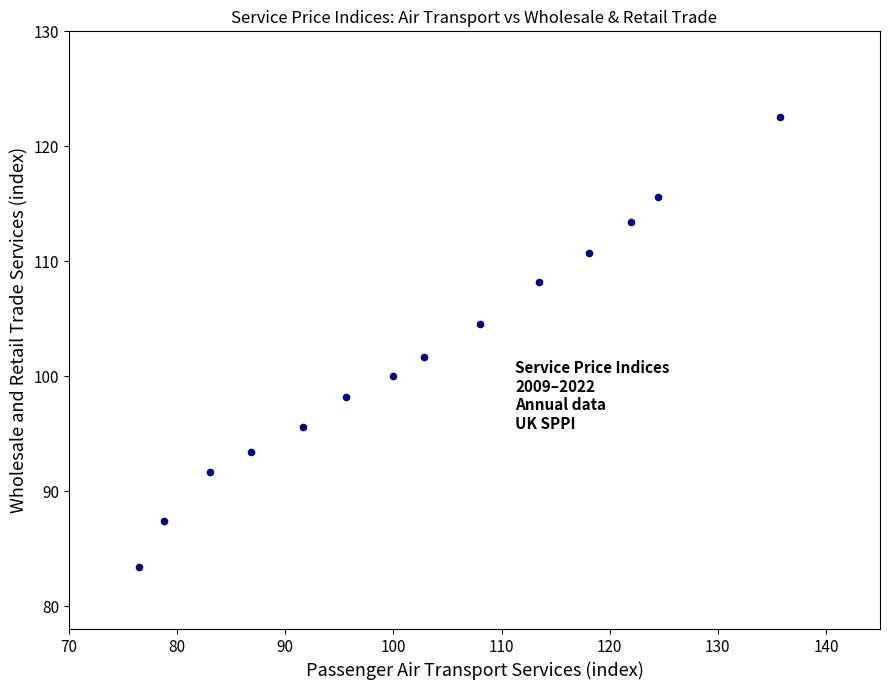

What is the range of X values (max minus min)?

59.2